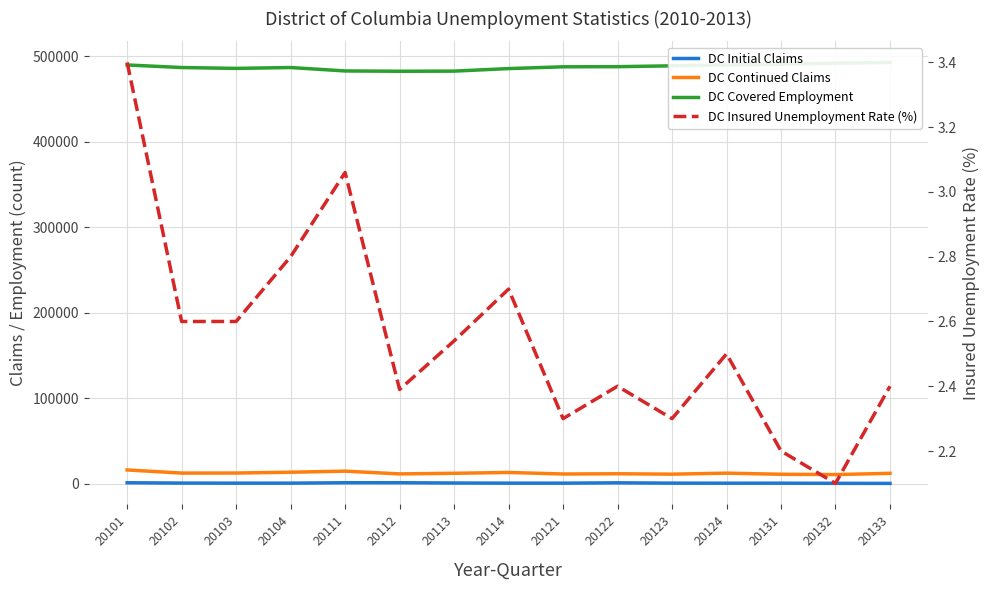

What is the difference between the DC Initial Claims values at 20112 and 20123?

469.0